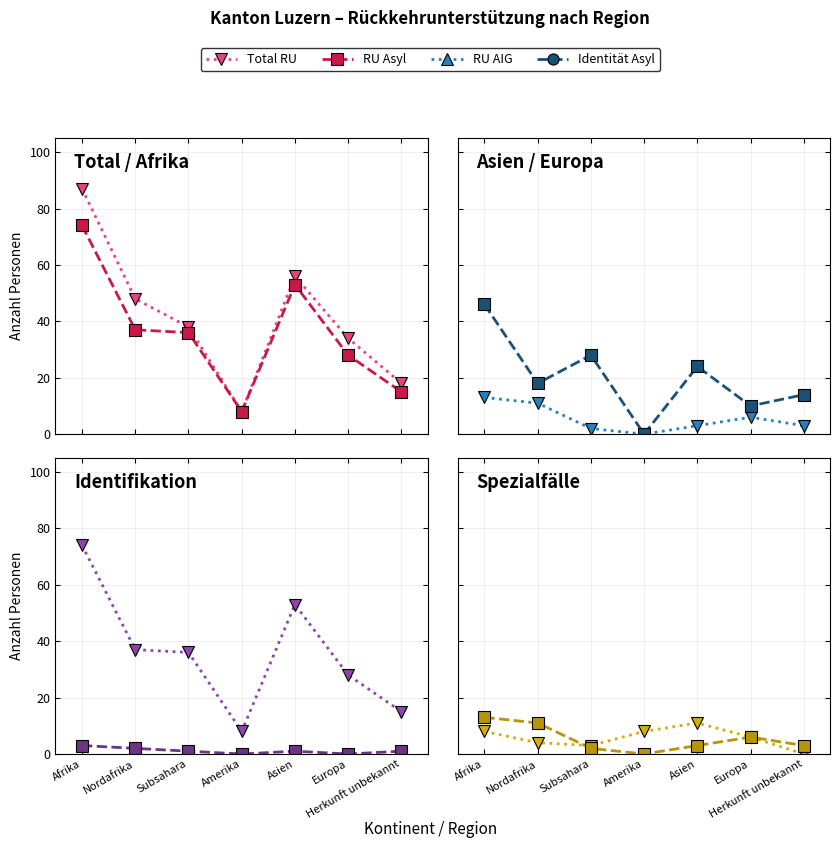

What is the highest value of the Spezialfaelle series?

11